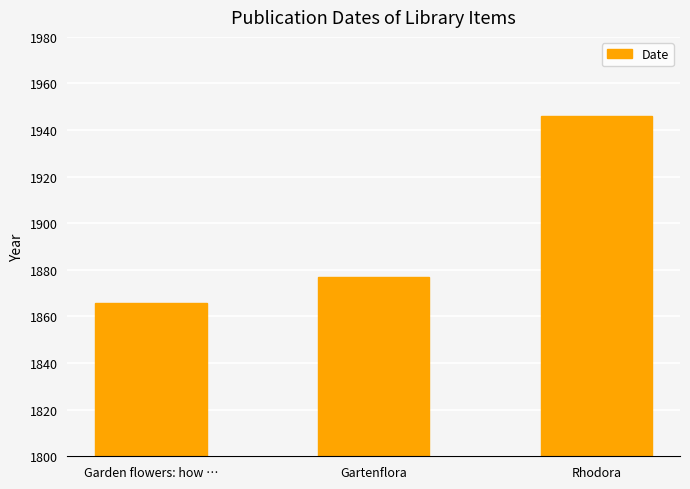

Reading left to right, extract all data points from this chart.

1866	1877	1946